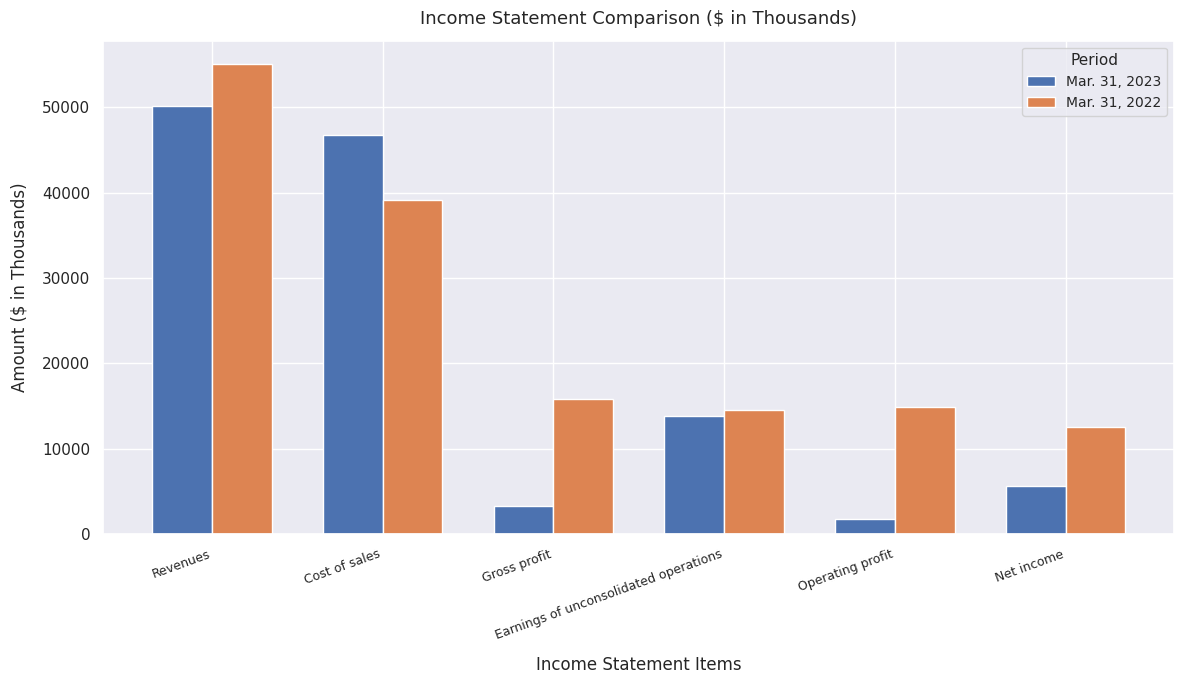

How many data points does each series have?

6